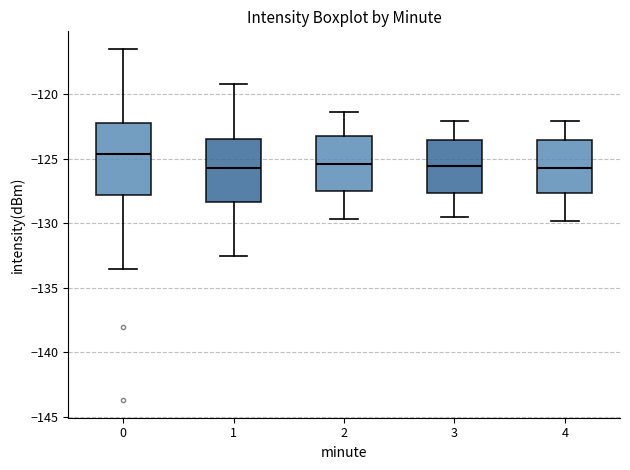

Which box is the tallest, from its lower edge to its upper edge?

0